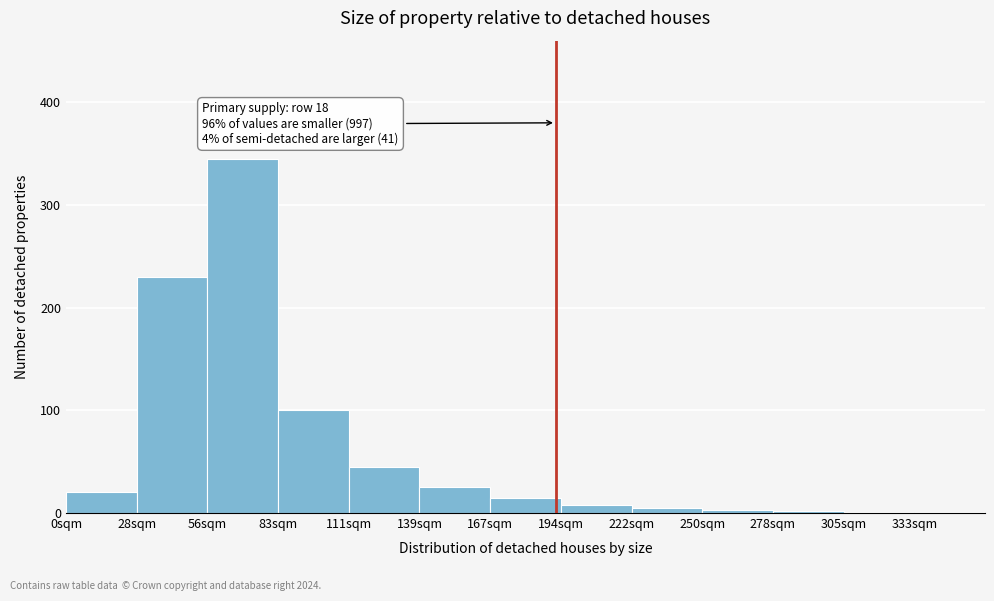

Over which range of the x-axis is the bar tallest?

56 to 84